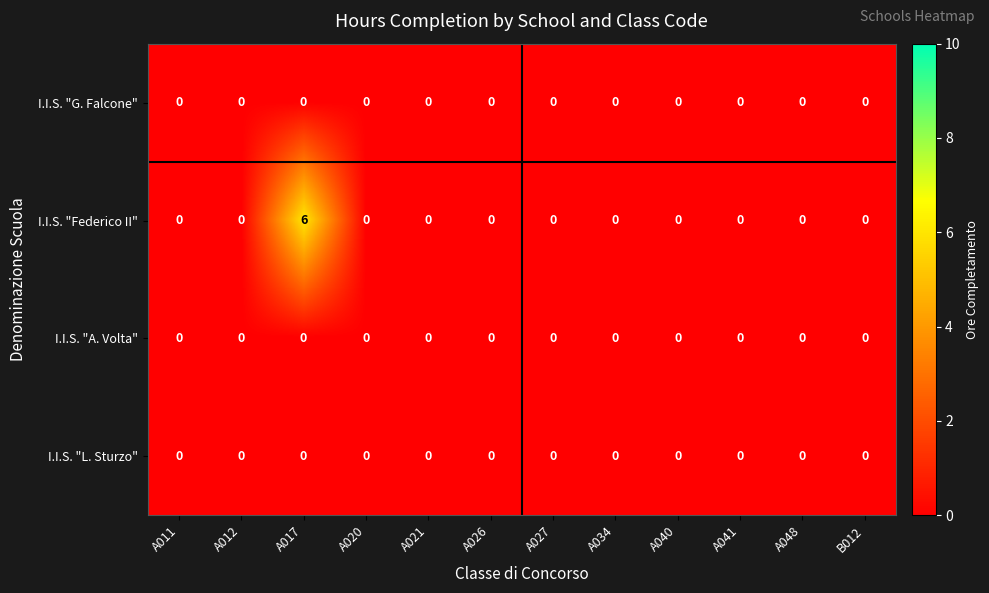

At which category does the chart reach its peak across all series?

A017